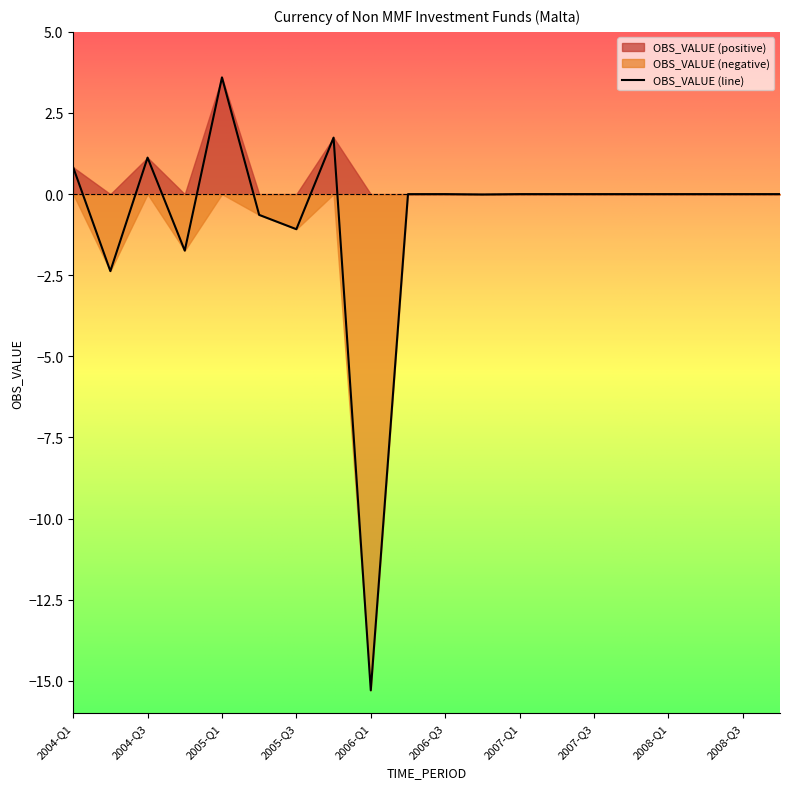

Which category has the lowest value across all series?

2006-Q1